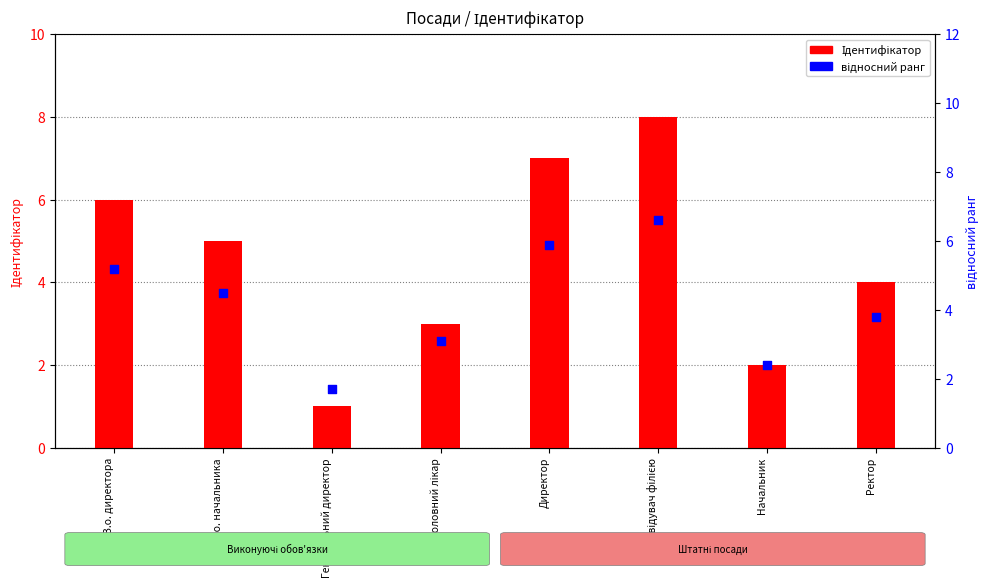

Is the value of відносний ранг at Генеральний директор greater than the value of Ідентифікатор at Директор?

No